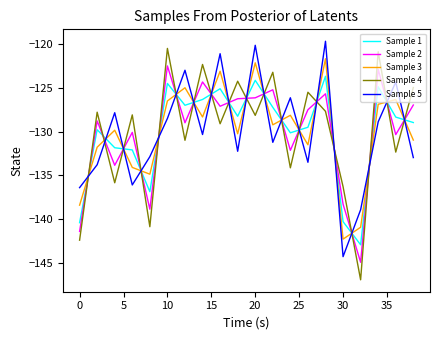

True or false: Sample 2 has more than 2 points higher than both neighbors.

True